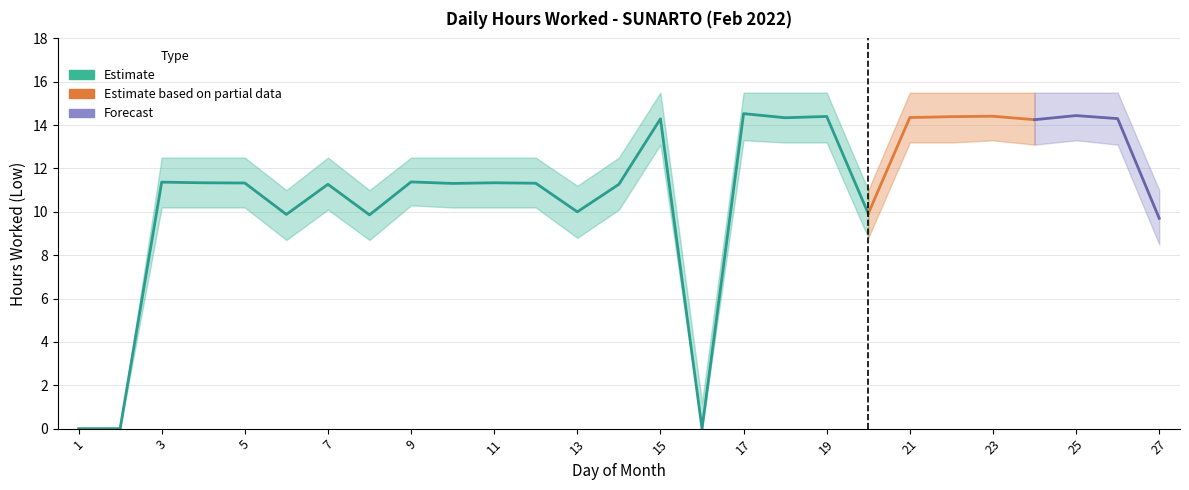

What is the value of the Low_upper point at the 12th from the left?

12.5